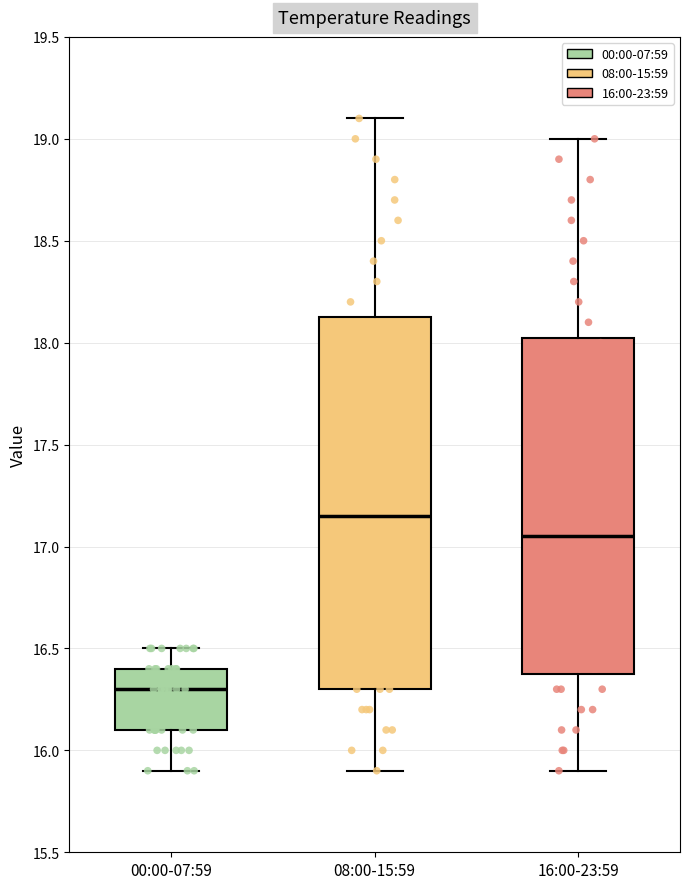

Where is the upper edge of the box for 16:00-23:59 on the y-axis? The values are not printed on the chart, so give them approximately, as read against the axis.

18.05